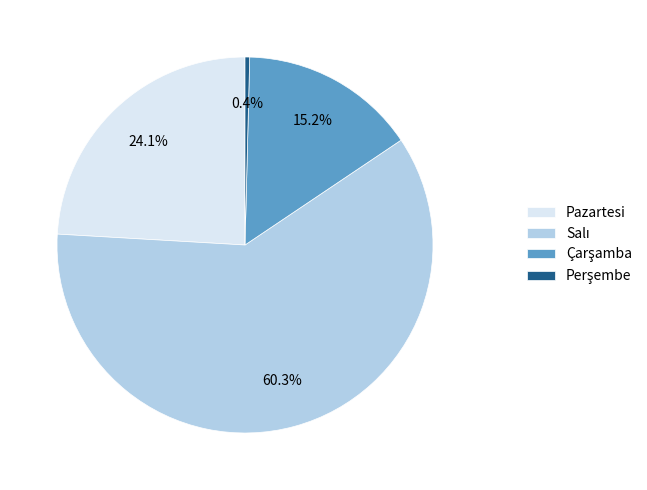

Is there any slice that represents more than half of the pie?

Yes